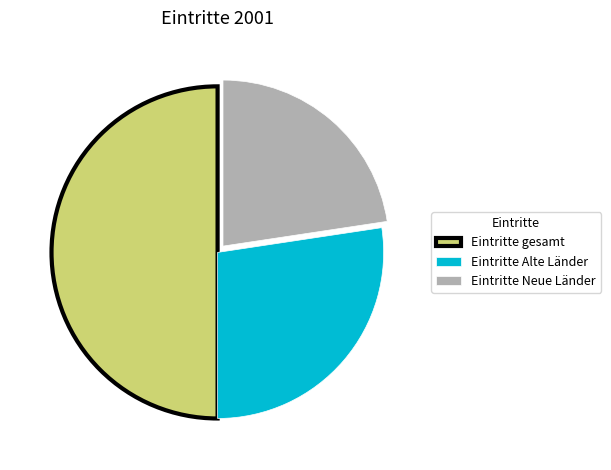

Is Eintritte Neue Länder the majority of the pie?

No